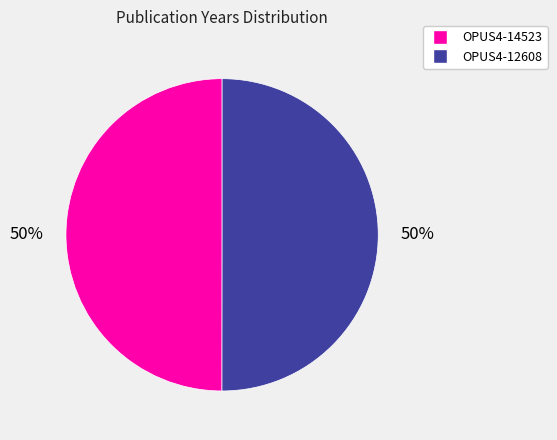

How many segments does this pie chart have?

2